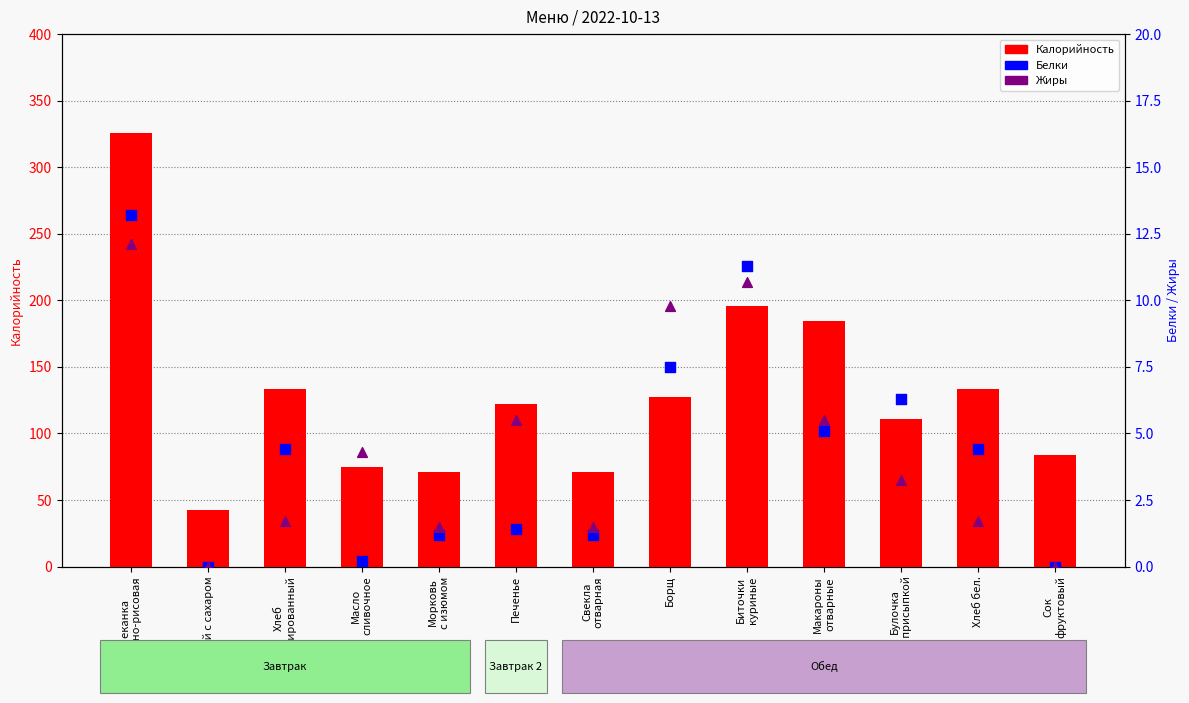

Which series reaches the maximum Y coordinate?

Калорийность